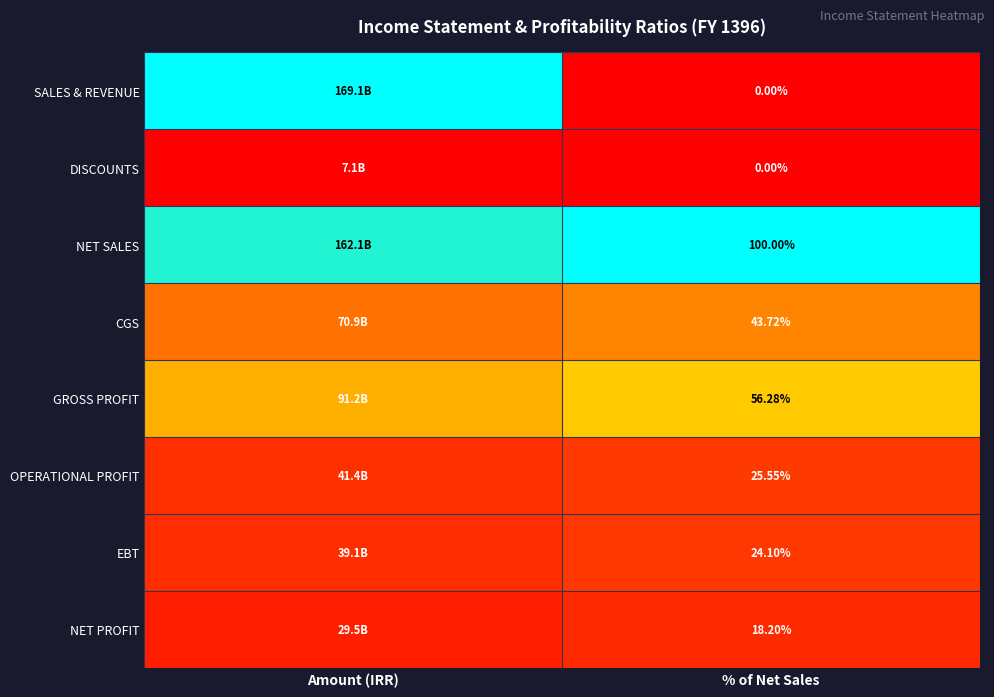

Is the value of OPERATIONAL PROFIT at % of Net Sales greater than the value of DISCOUNTS at % of Net Sales?

Yes